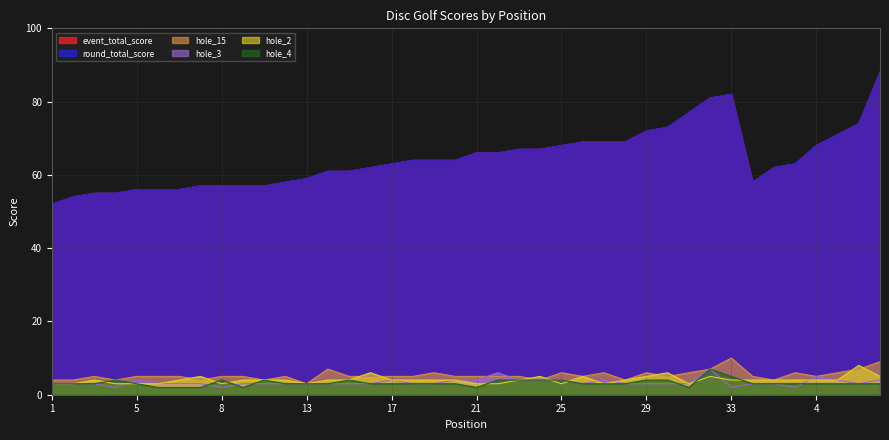

True or false: hole_15 has a value of 4 at 8.

True